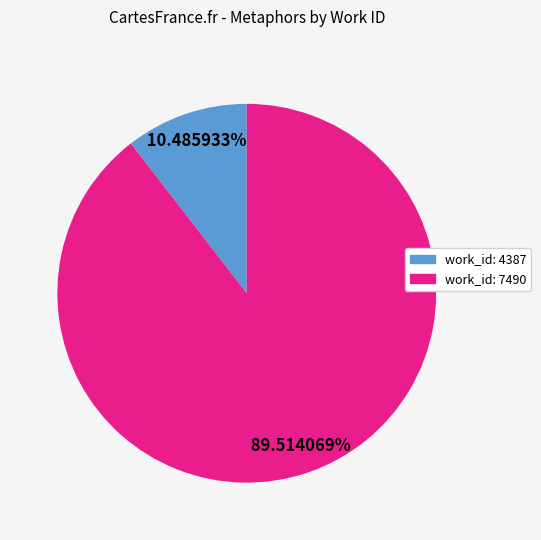

What is the ratio of the value at work_id: 7490 to the value at work_id: 4387?

8.5